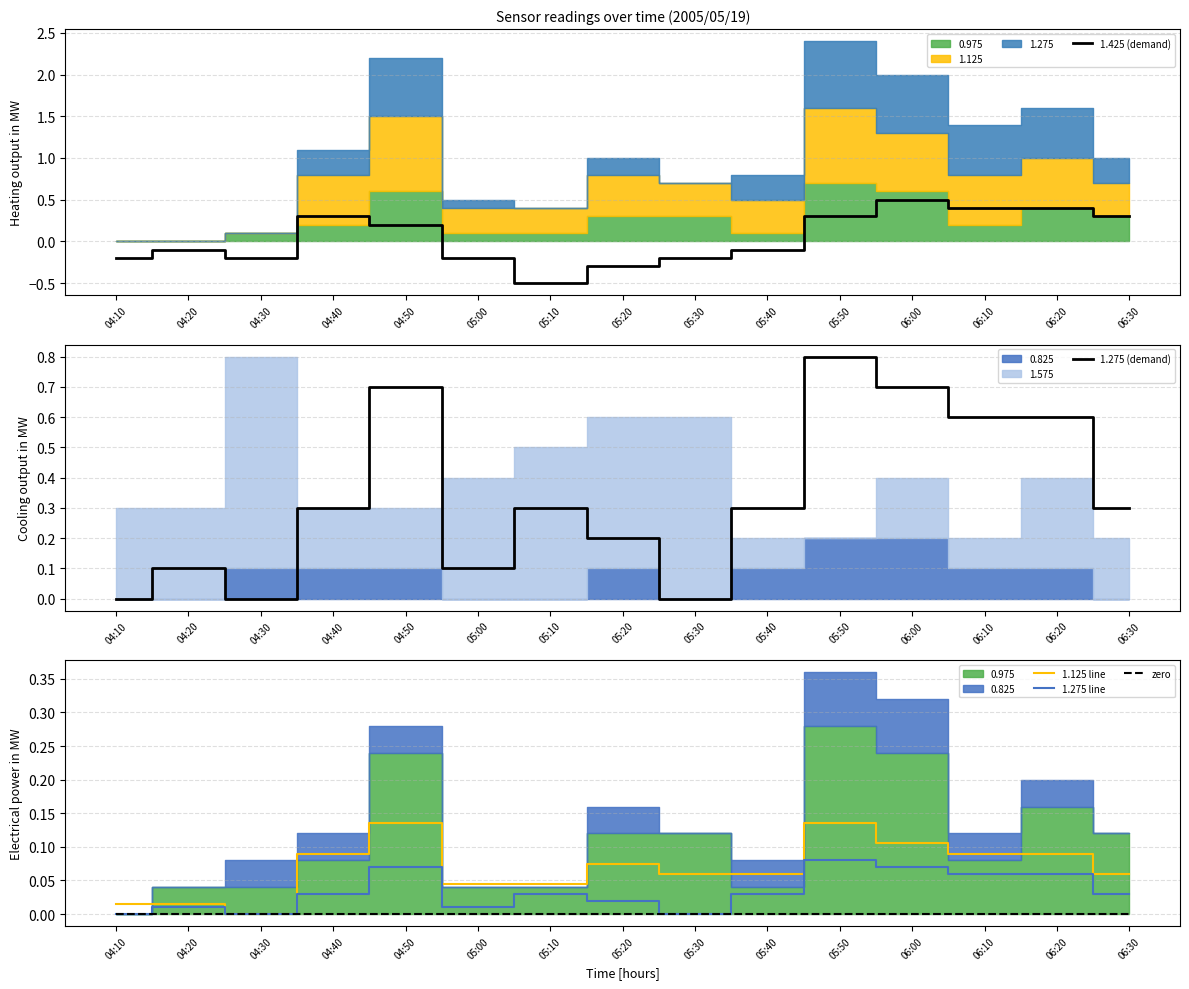

What is the total value across all series at 06:30?

0.7